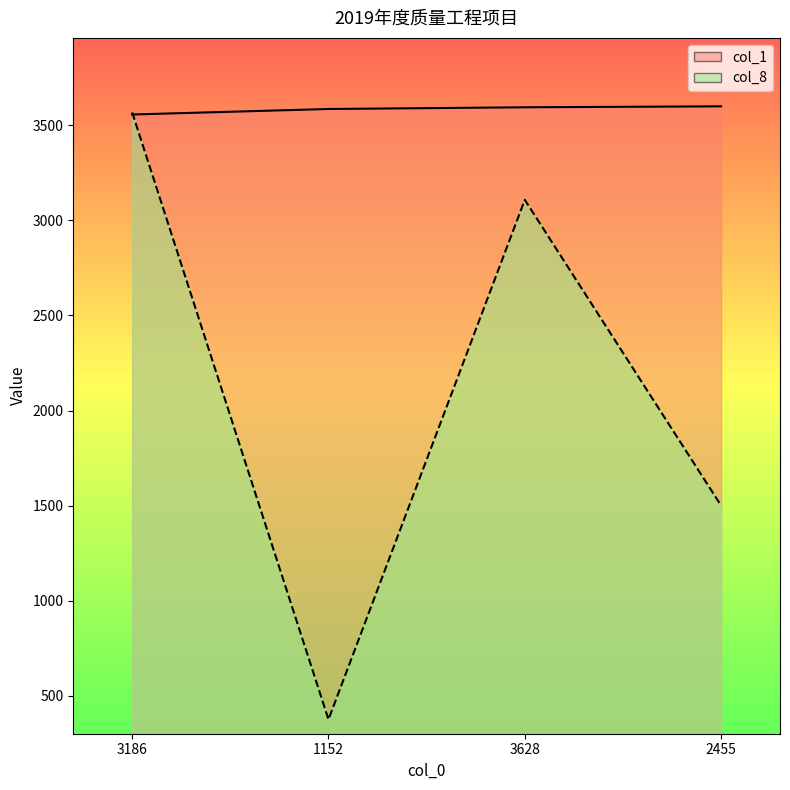

List the series in order of their overall mean, lowest first.

col_8, col_1